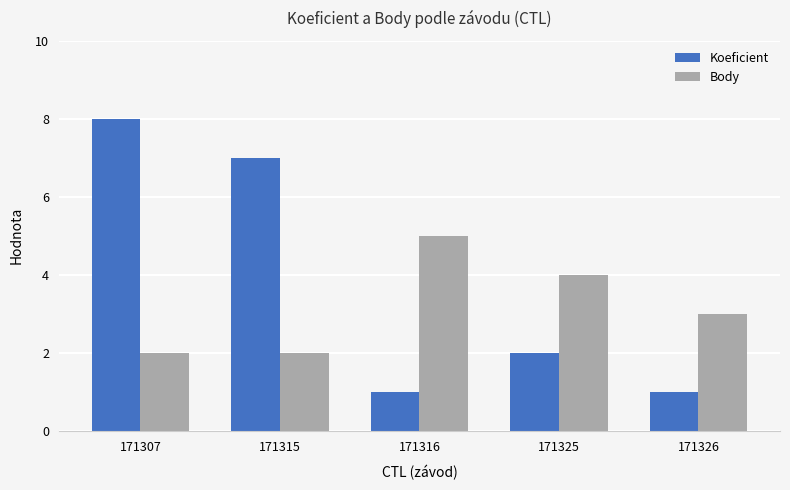

What is the spread (max minus min) of values at 171316?

4